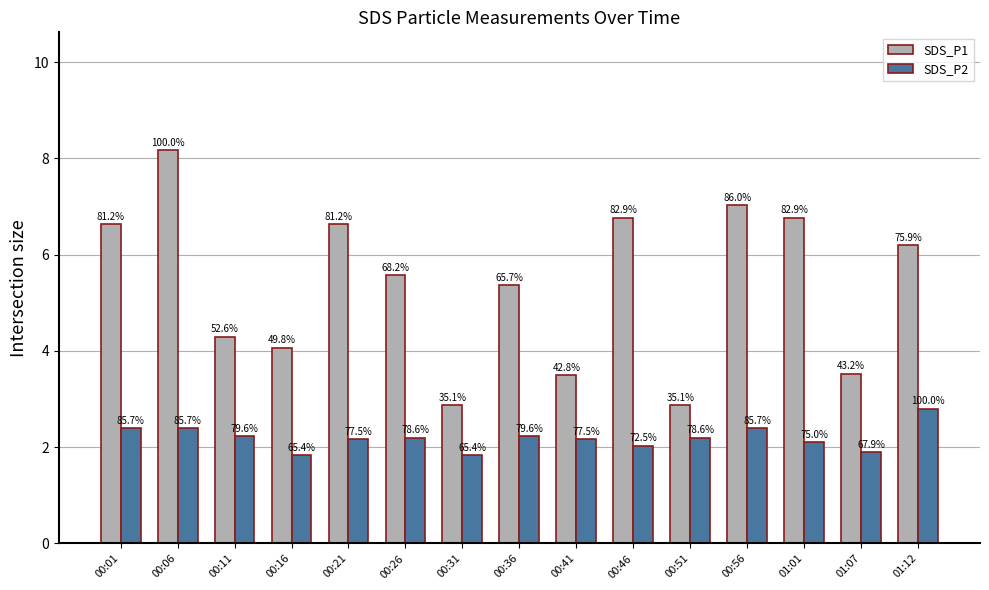

How many bars are there in total?

30